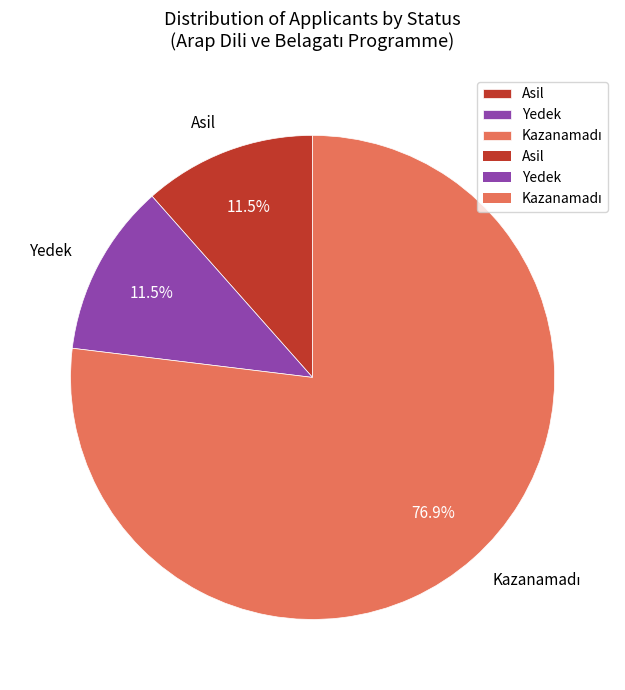

What portion of the pie excludes Asil?

88.5%